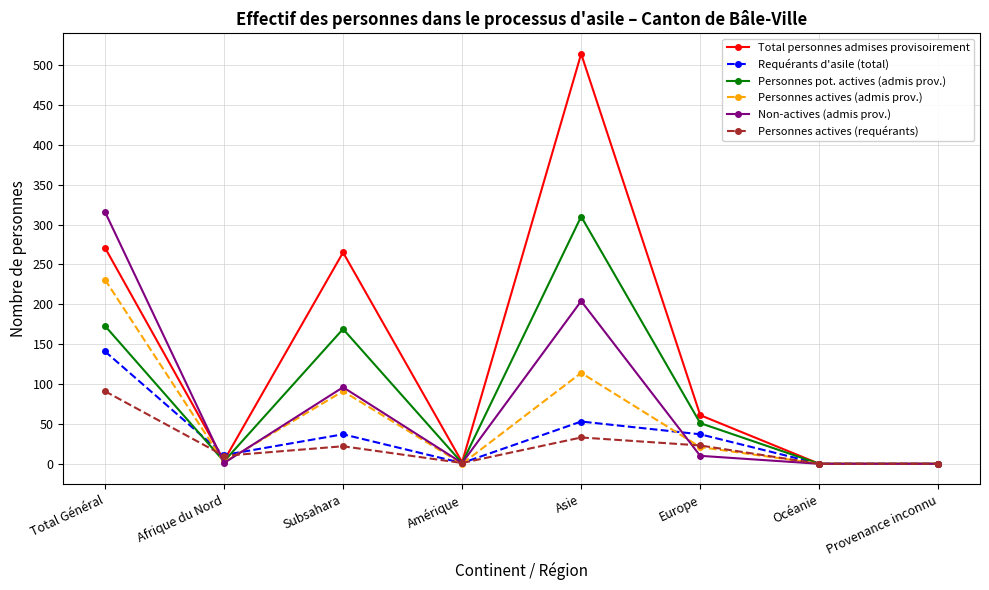

Which series has the largest total across all categories?

Total personnes admises provisoirement